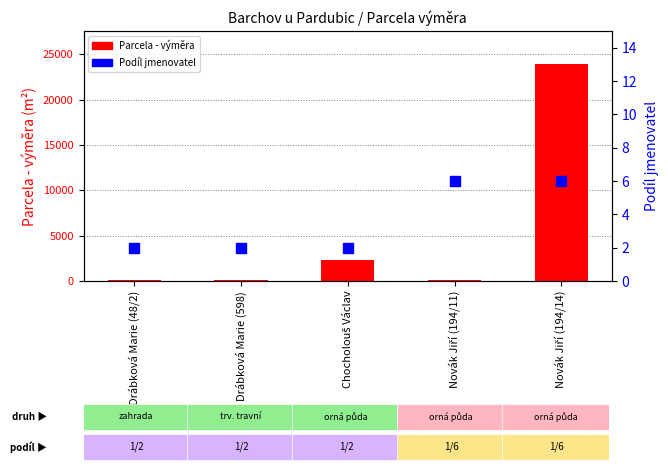

Which series reaches the minimum Y coordinate?

Podíl jmenovatel